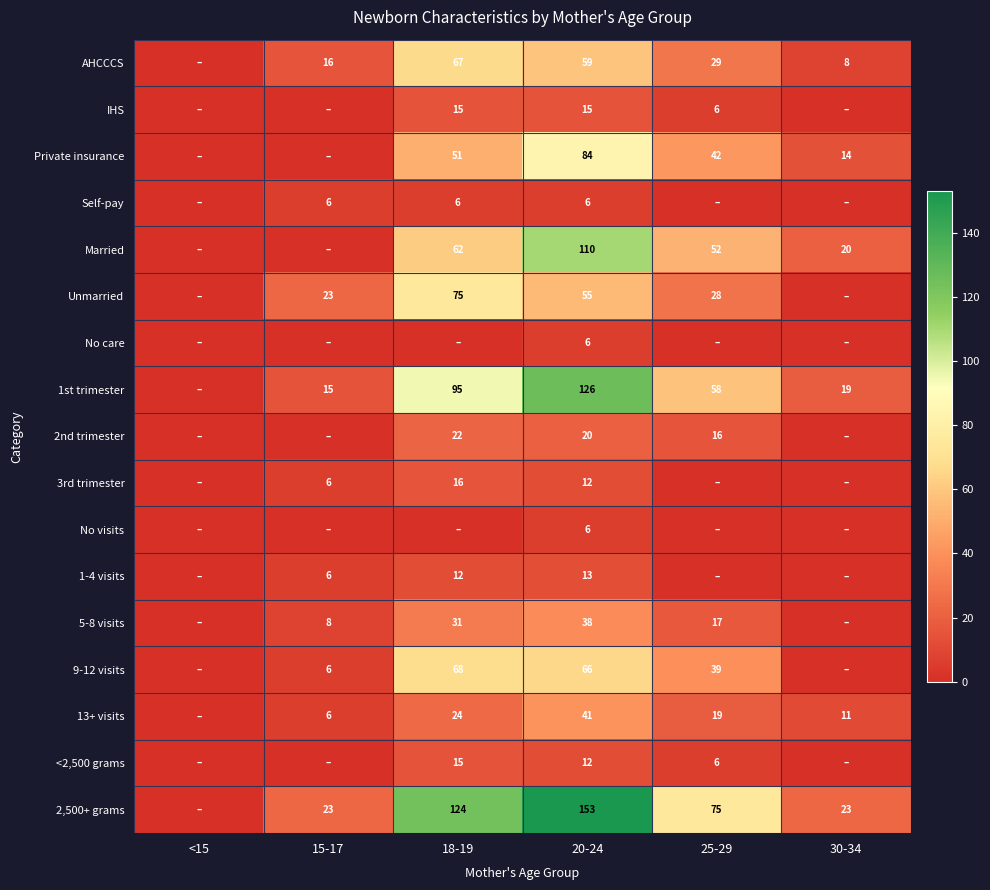

Is the value of Private insurance at 20-24 greater than the value of Unmarried at 18-19?

Yes